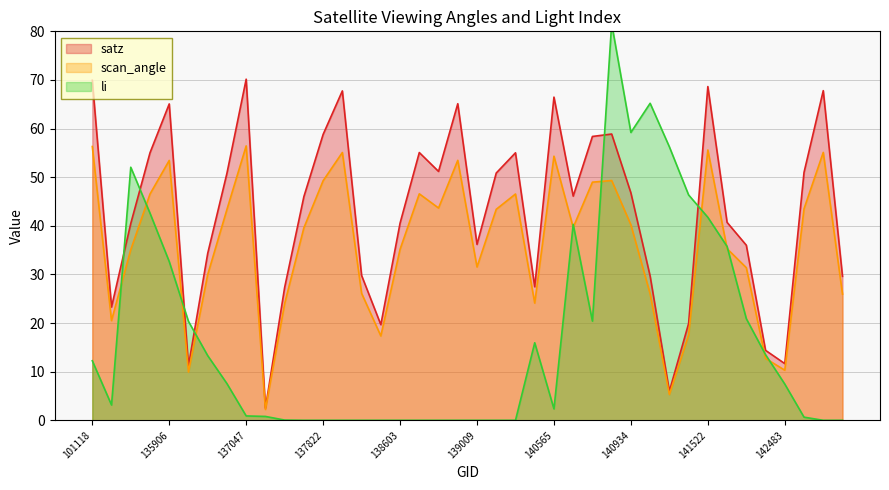

Rank the series at 135532 from lowest to highest value.

scan_angle, satz, li